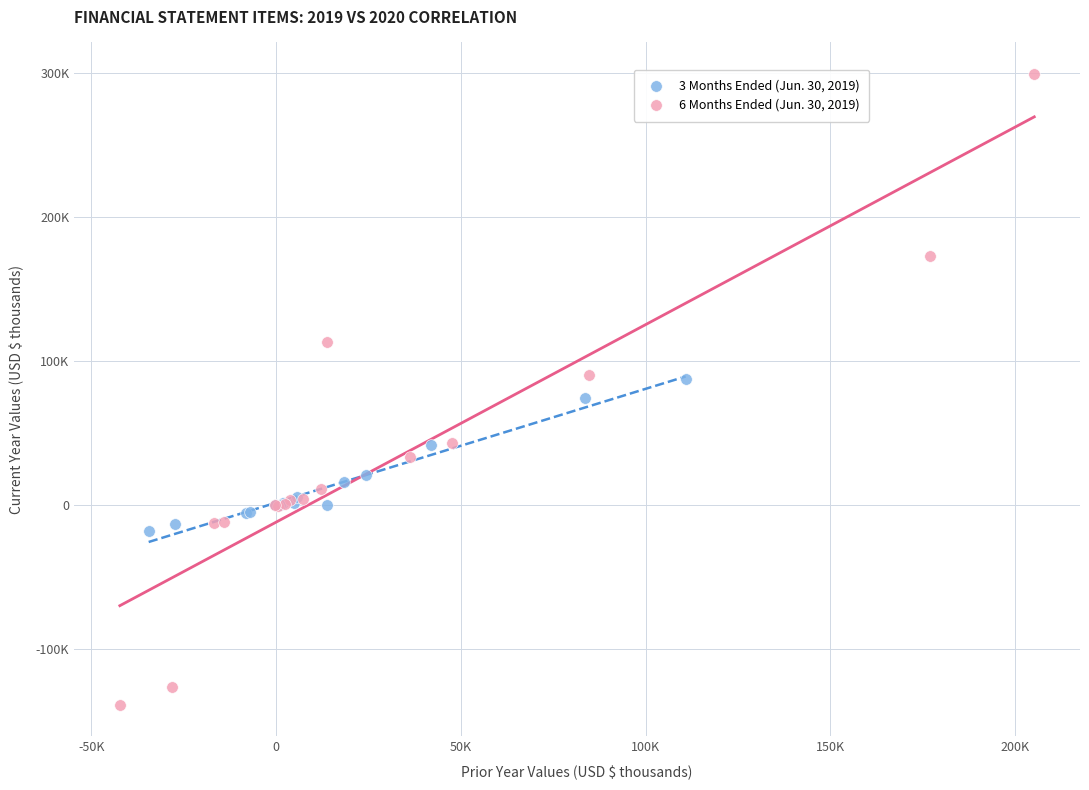

Which series has the largest Y range (max minus min)?

6 Months Ended (Jun. 30, 2019)